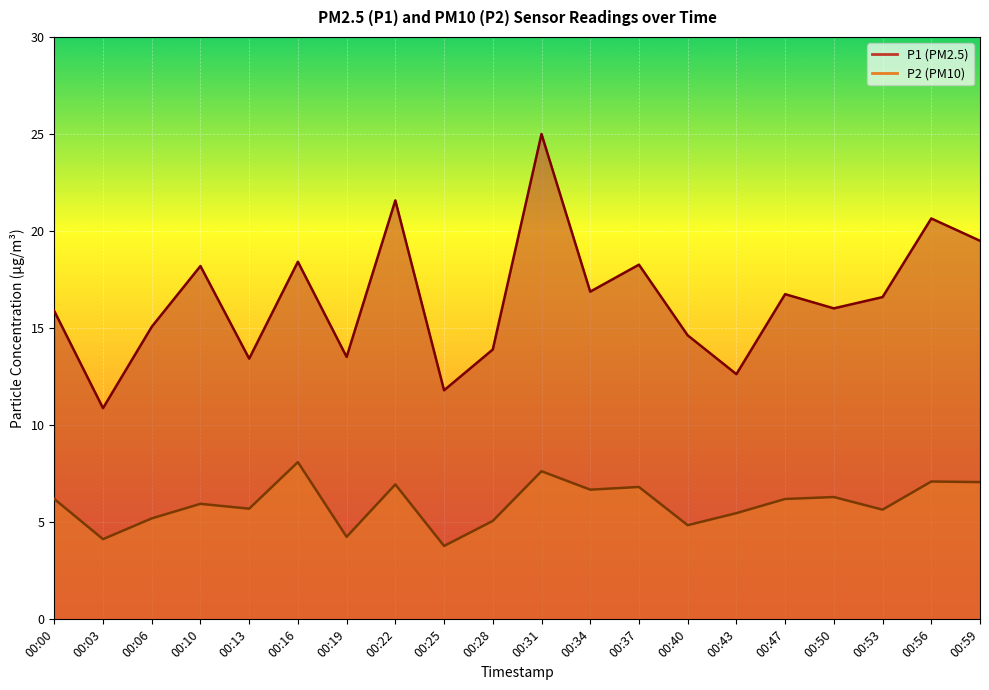

Is it true that P1 equals 12.9 at 00:56?

False